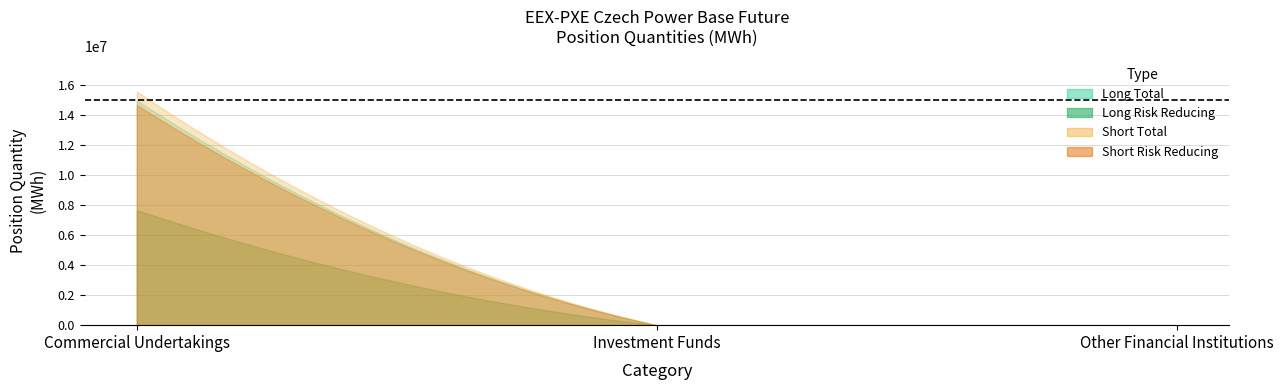

True or false: Other (Long) has a value of 2765518 at Commercial Undertakings.

False